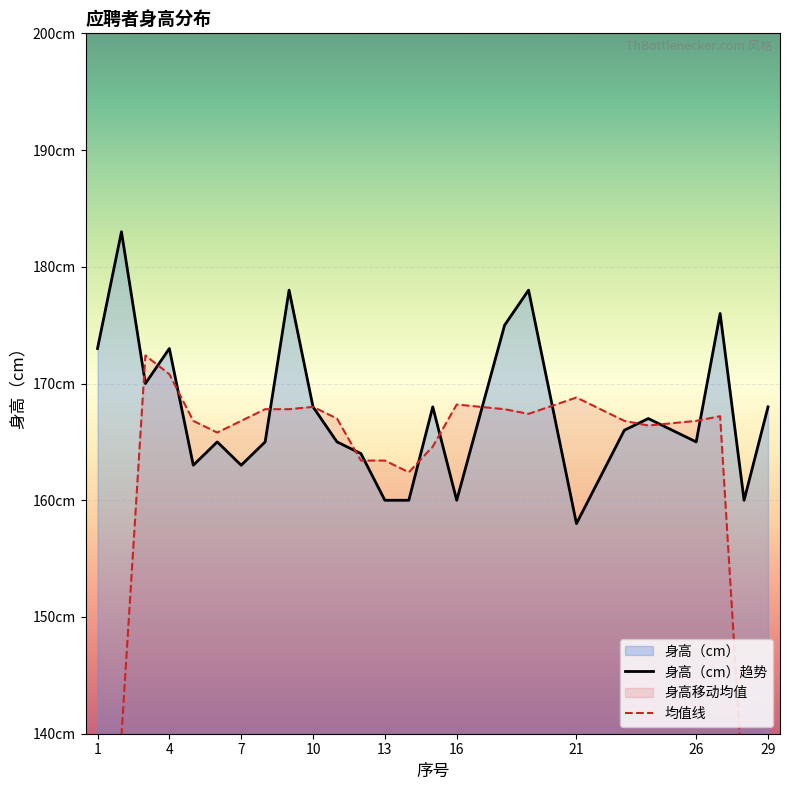

True or false: 身高（cm）趋势 and 均值线 intersect in this chart.

True